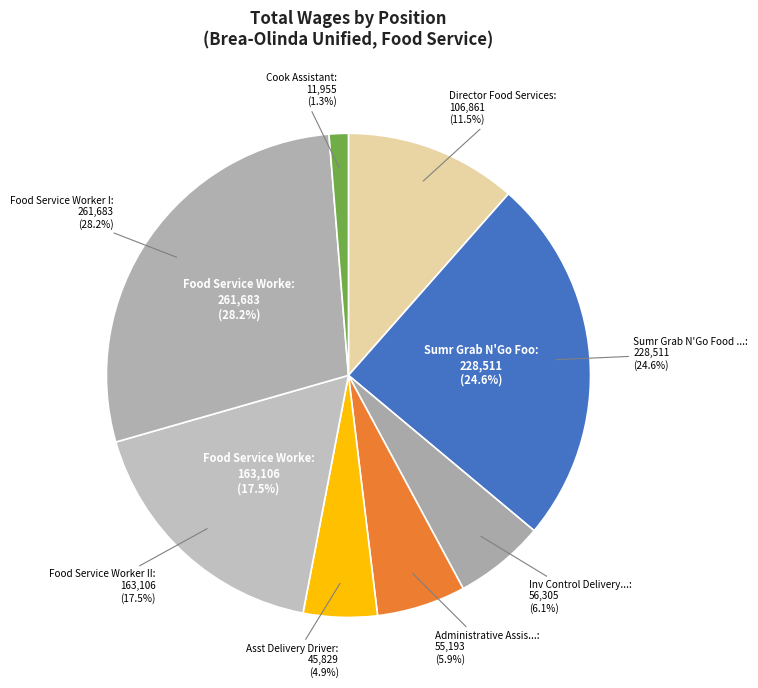

Is it true that Director Food Services is 19% of the pie?

False